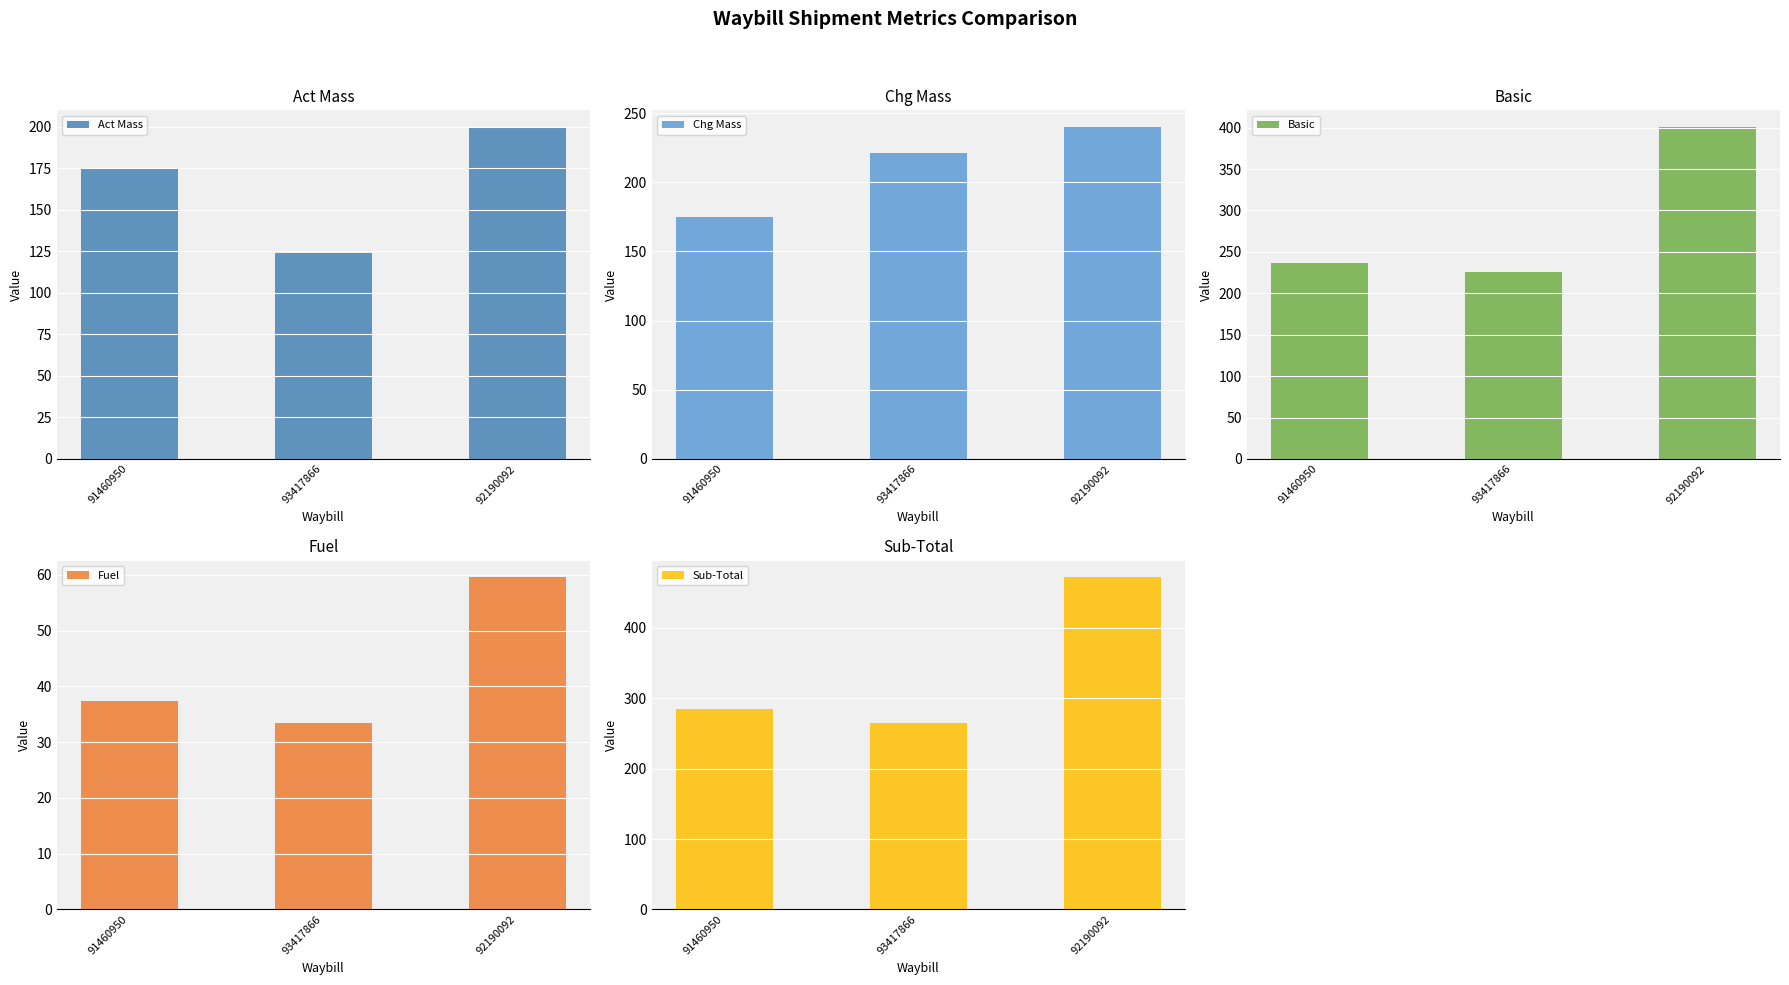

At which label does Chg Mass first exceed 221?

92190092